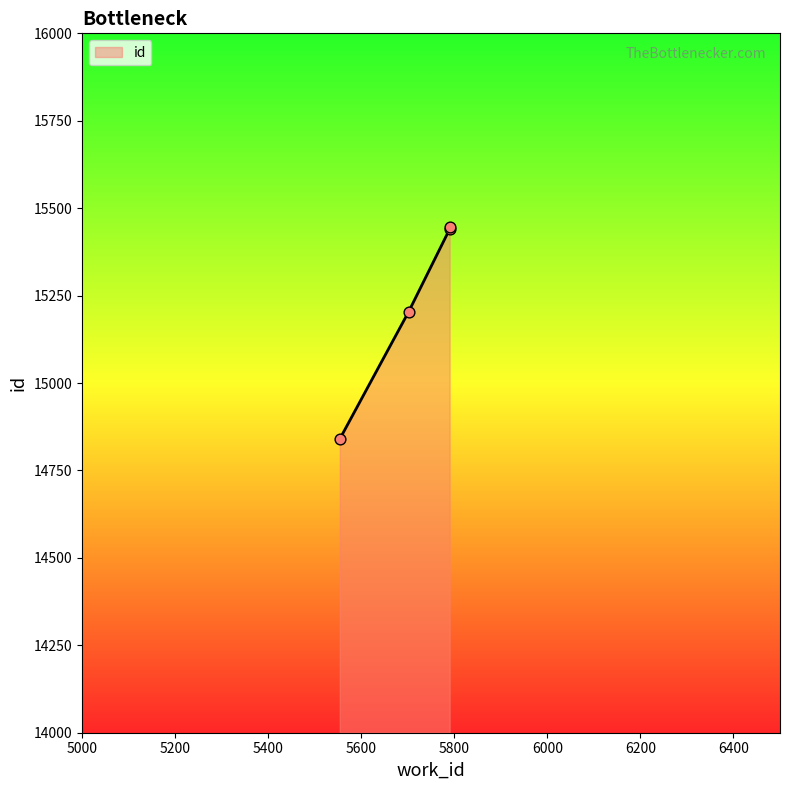

Between 5702 and 5790, which is larger?

5790